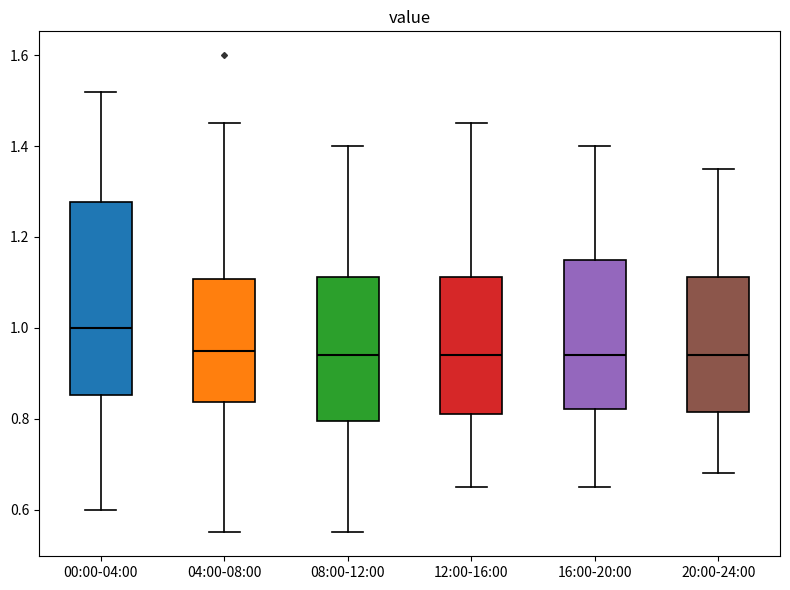

Which box's median line is the highest?

00:00-04:00